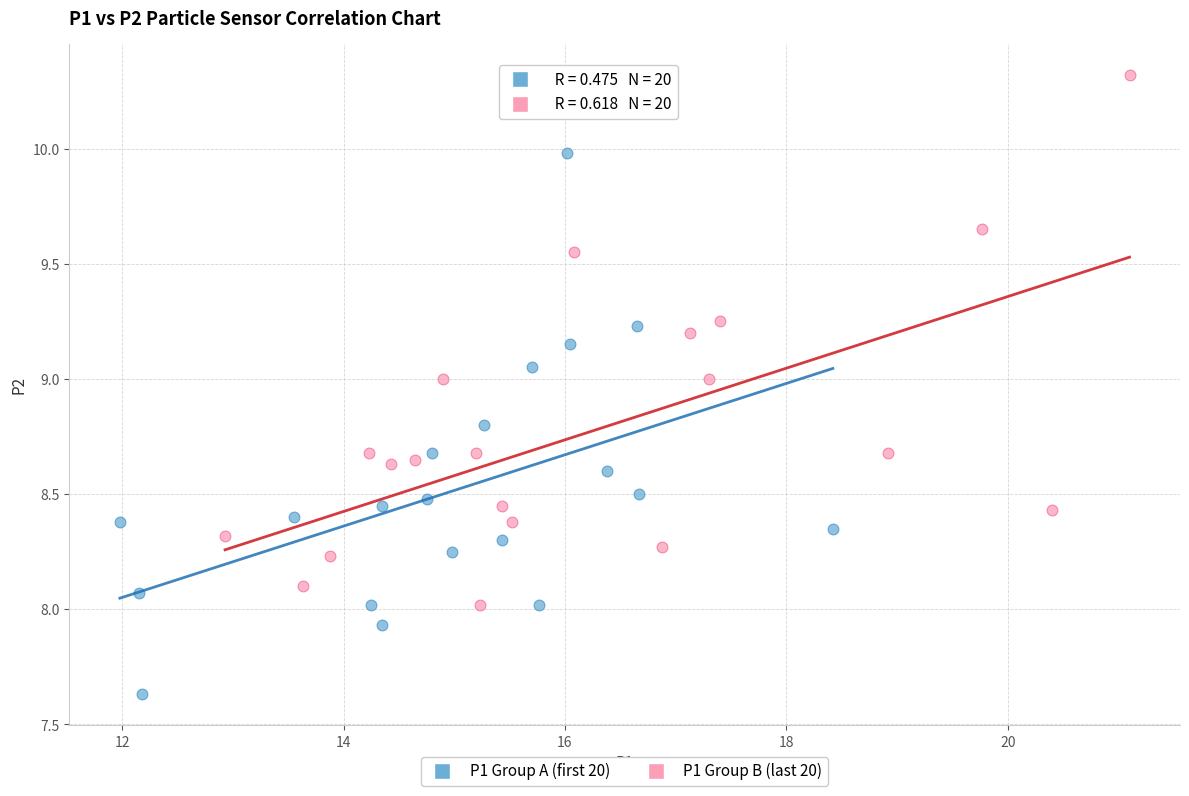

Which series reaches the maximum Y coordinate?

P1 Group B (last 20)